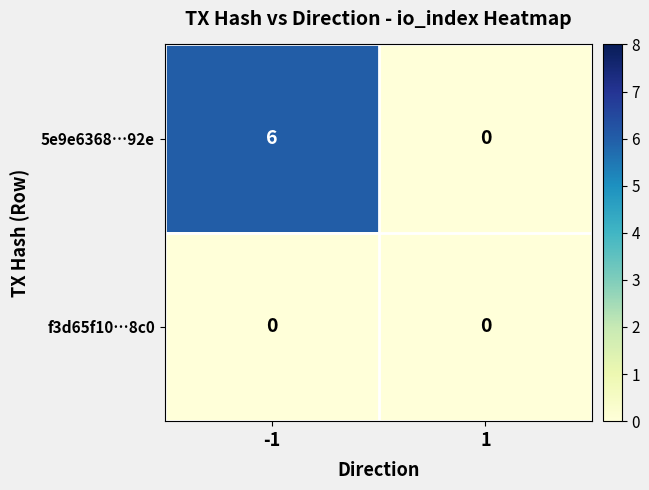

How many data points does each series have?

2